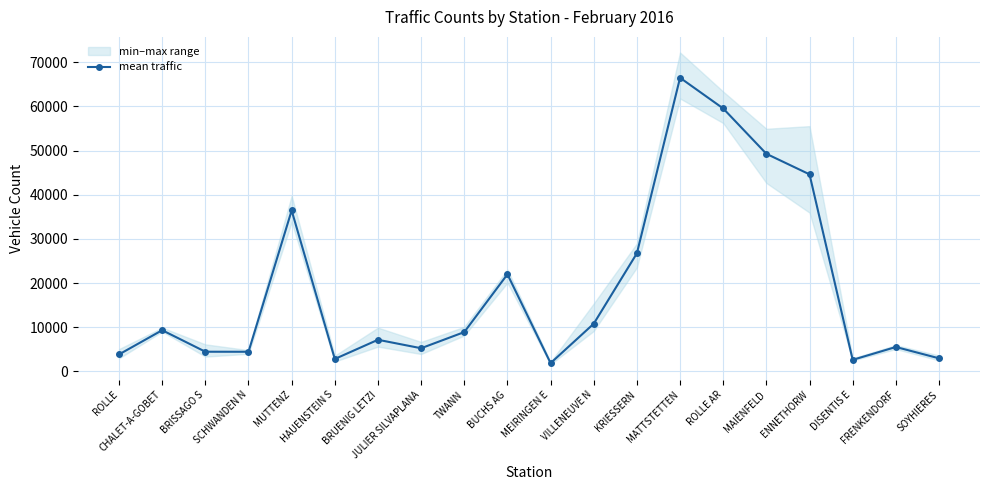

Is it true that the value at ROLLE AR is 59541.0?

True